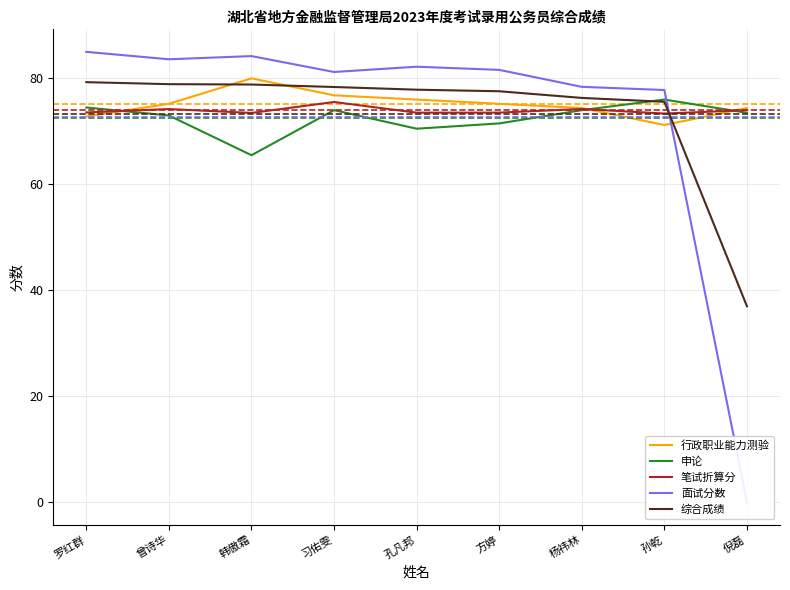

At which label is 笔试折算分 closest to 74?

倪磊